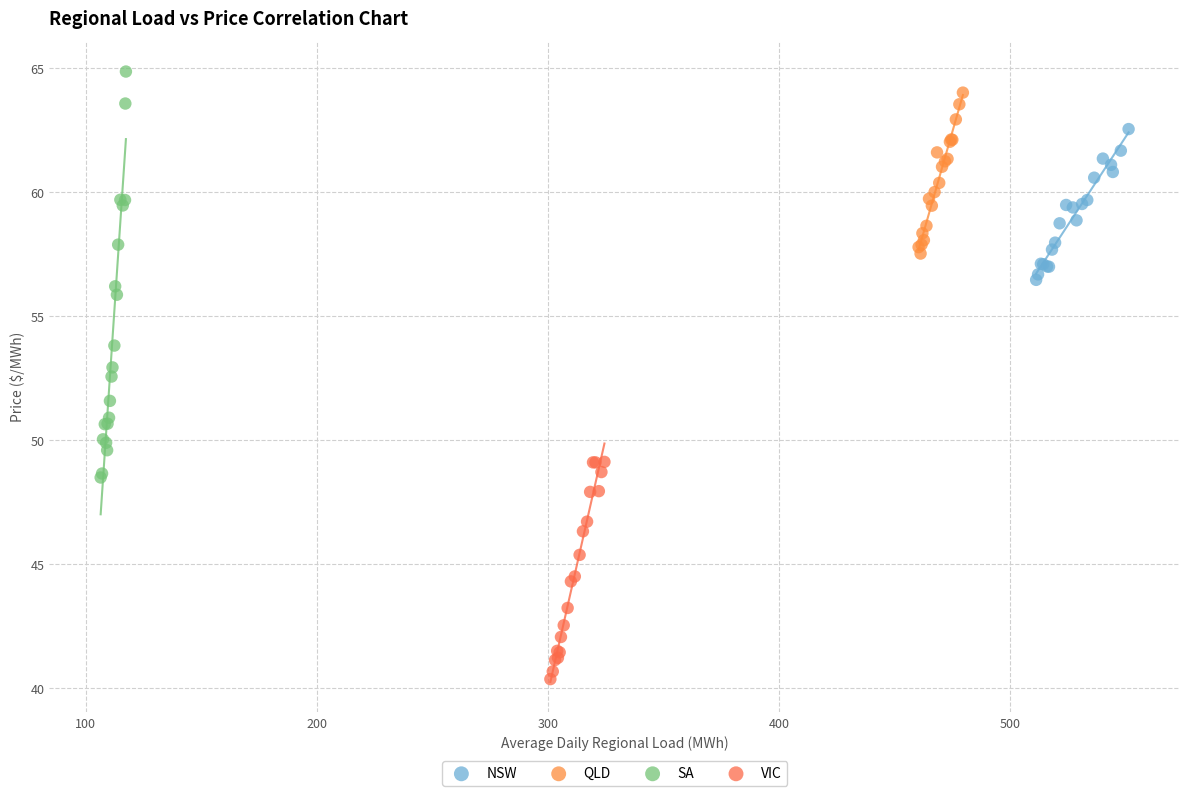

Which series has the widest spread of Y values?

SA